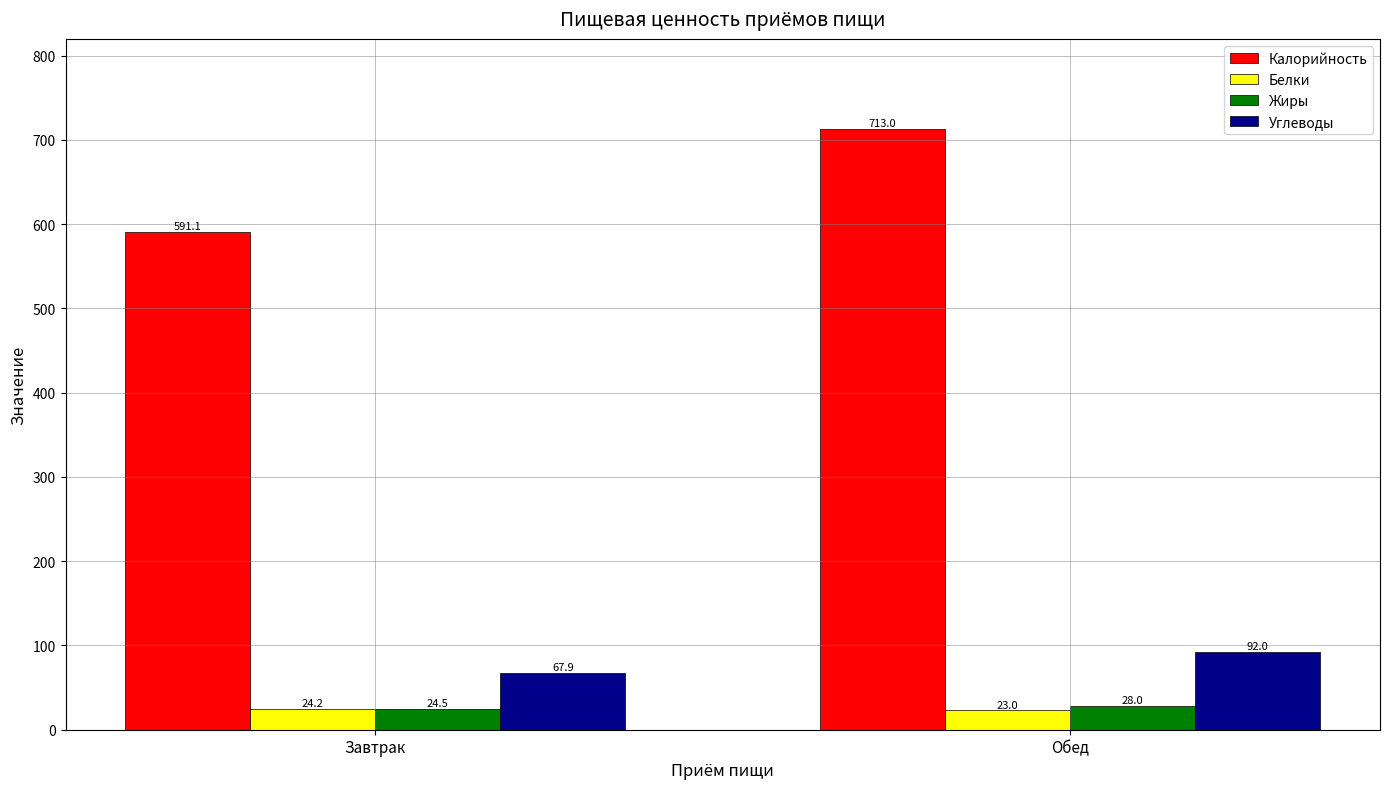

How many series are shown in this chart?

4